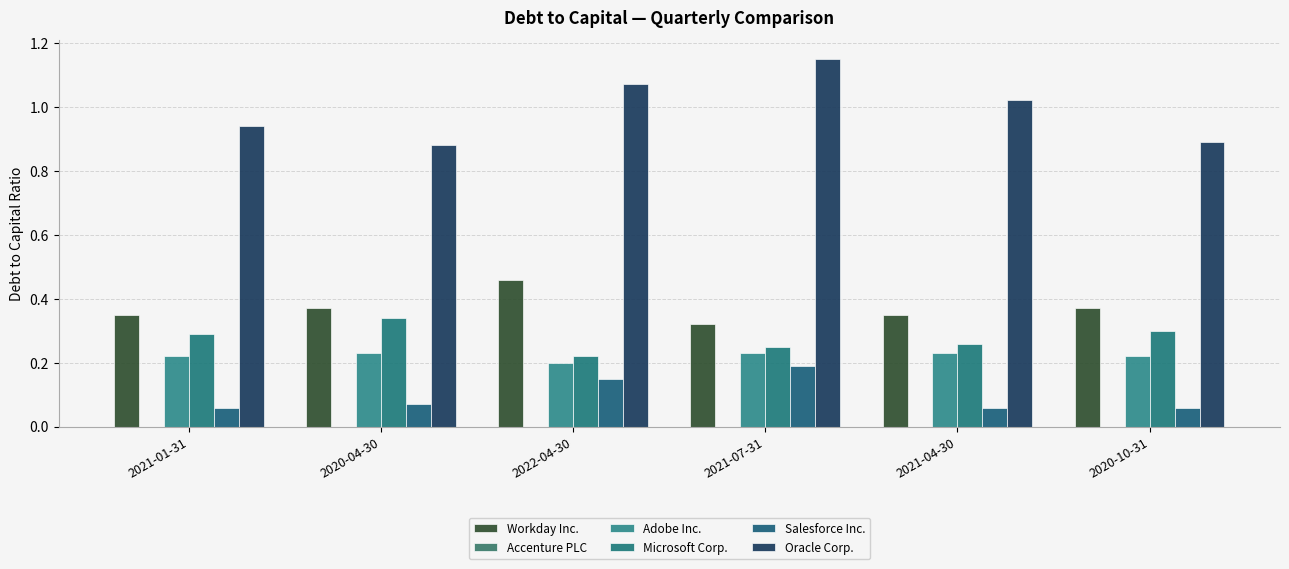

Which series has the widest spread of values?

Oracle Corp.